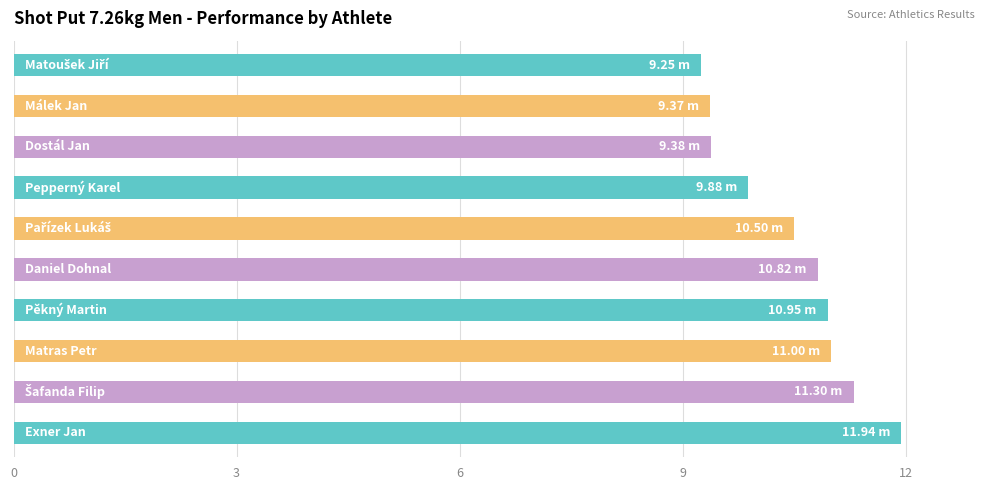

What is the sum of all values?

104.4